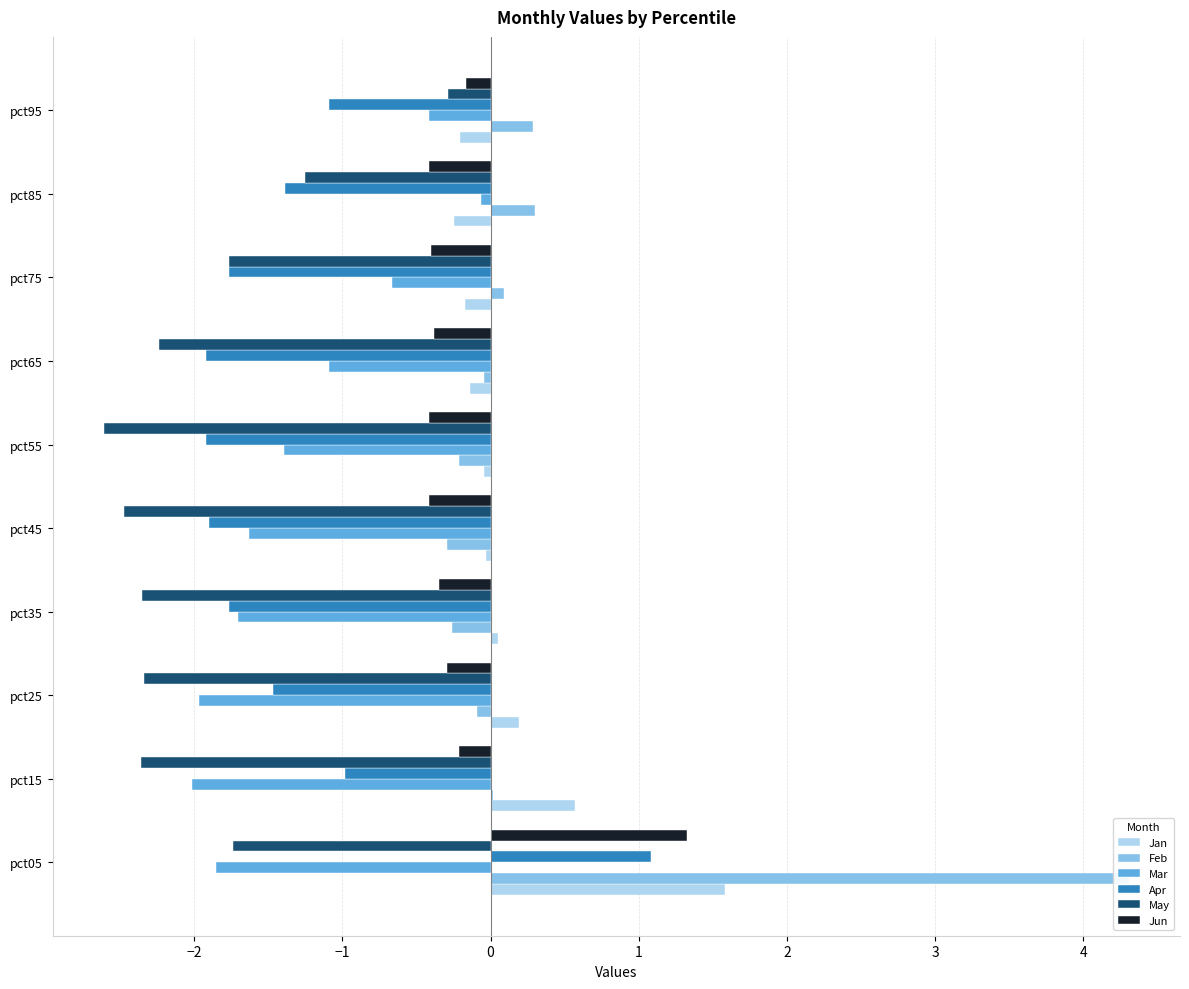

True or false: Feb has a value of 0.2 at pct95.

False